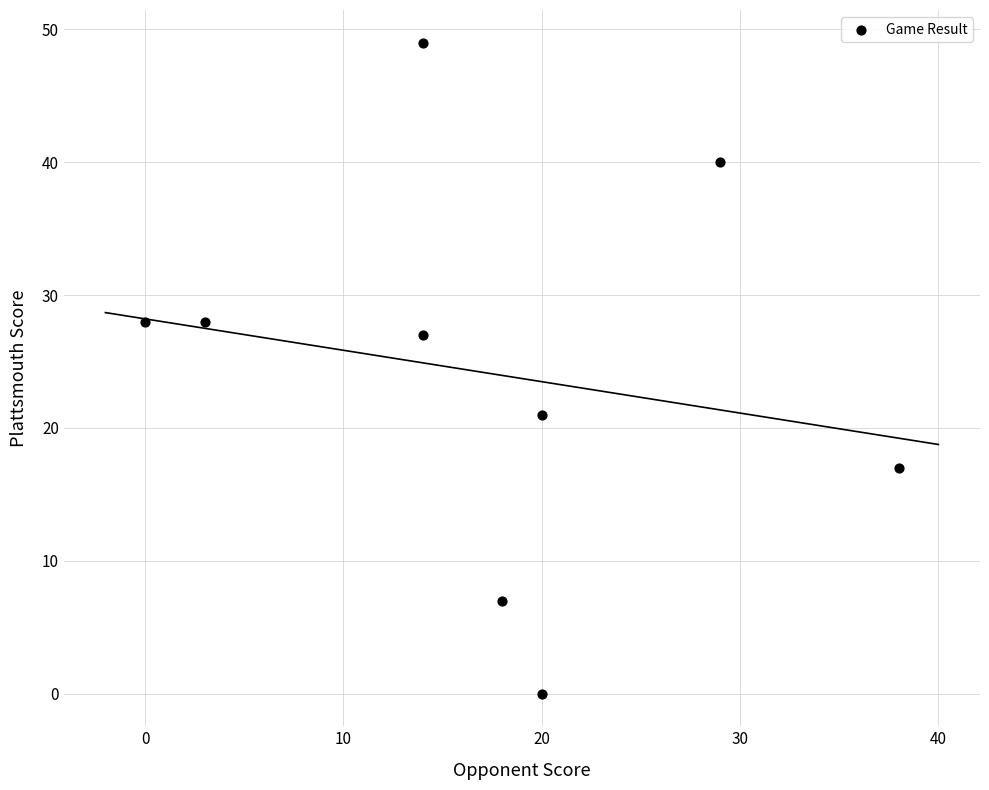

What is the range of Y values (max minus min)?

49